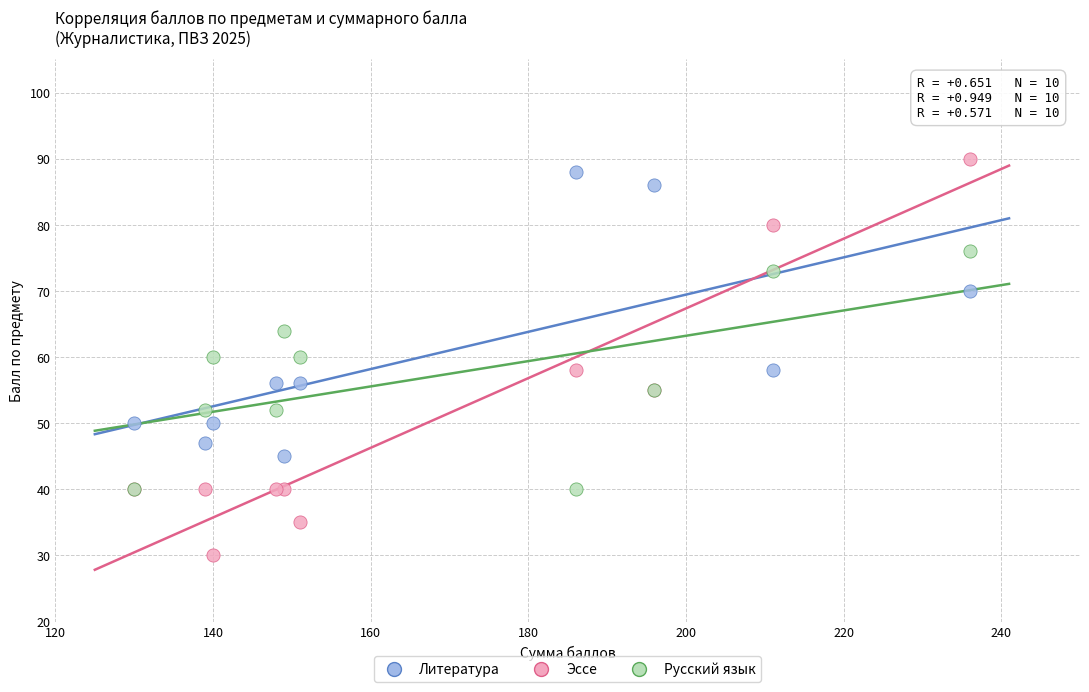

In the Литература series, what Y value is closest to 66?

70